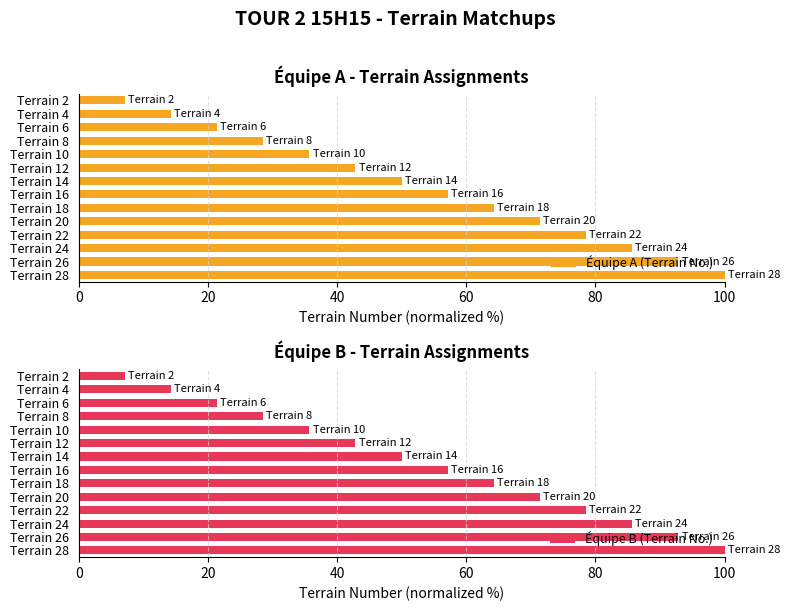

At how many categories does at least one series exceed 24?

11